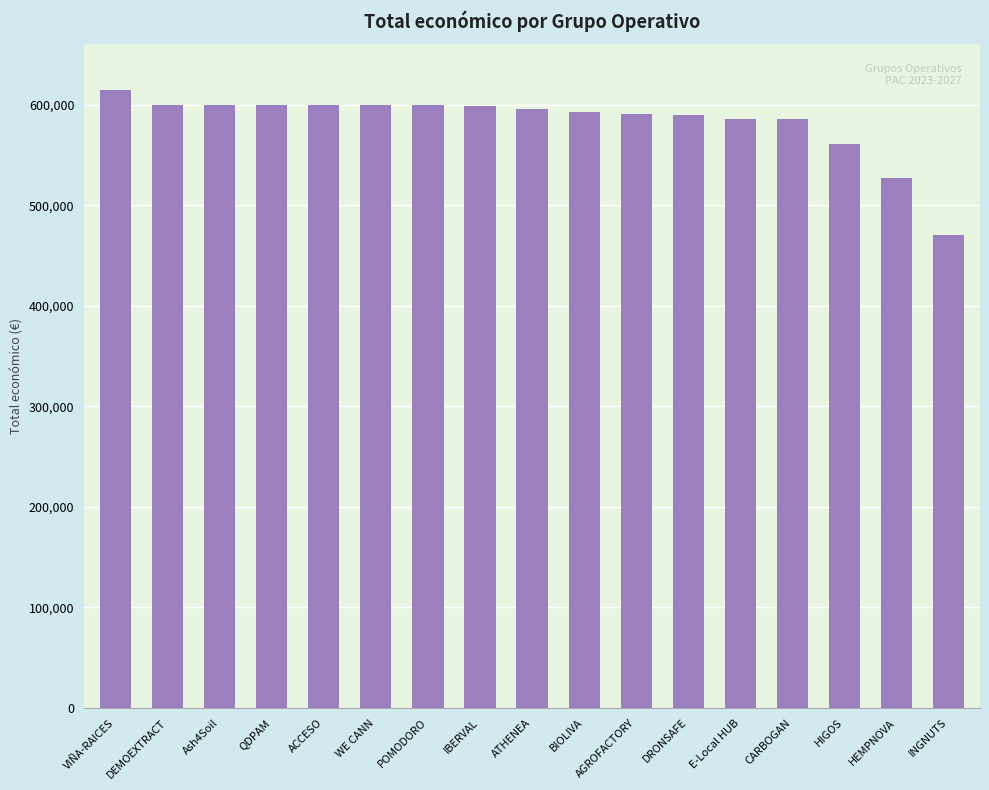

How many values are below 595436?

8